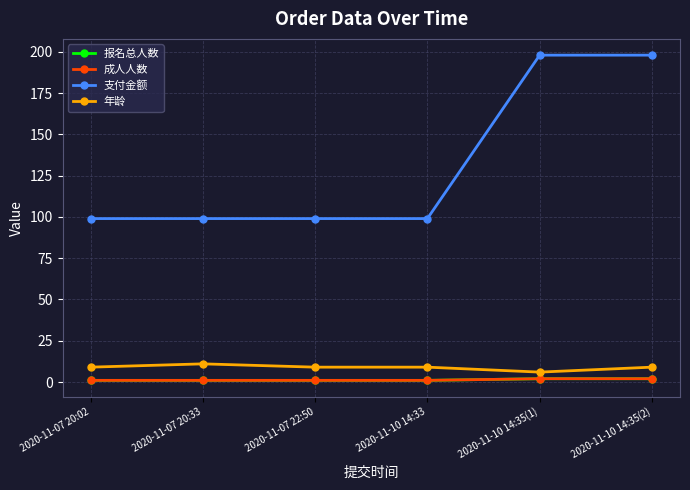

Is this an area chart (filled region under the line)?

No